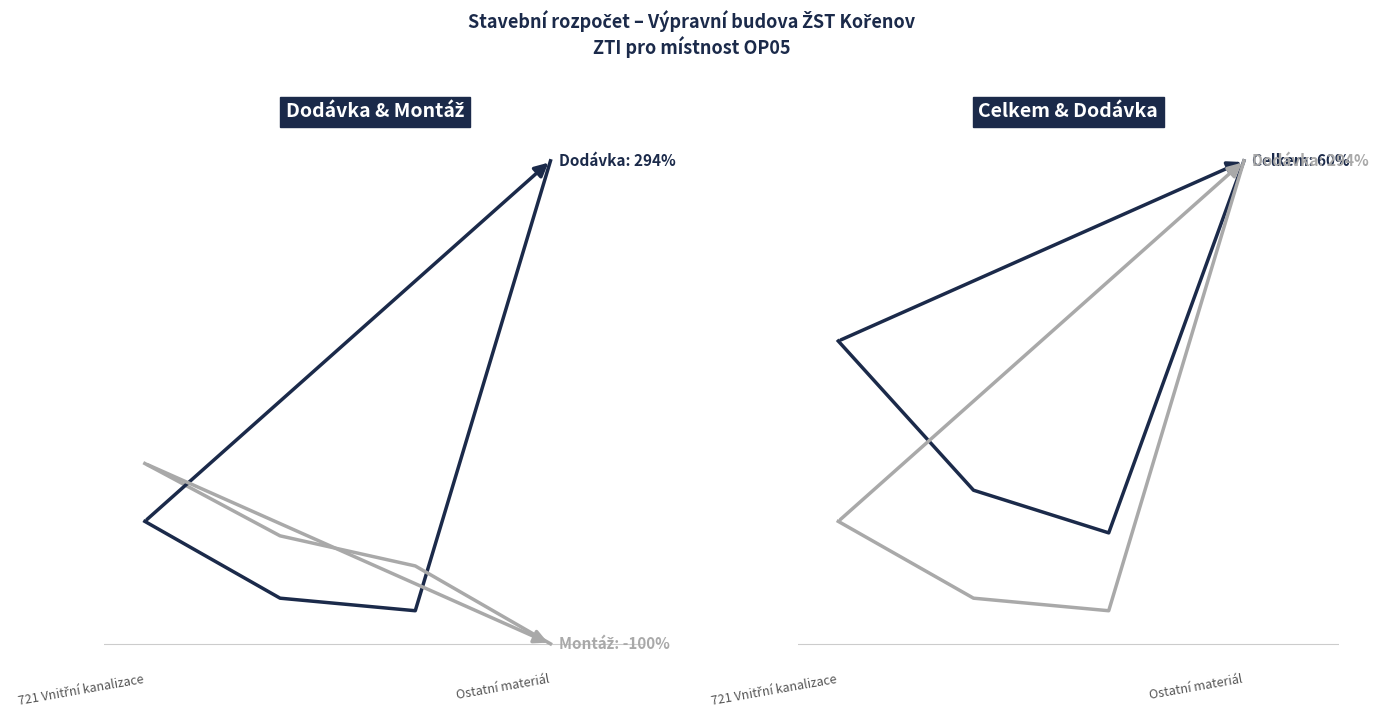

Reading right to left, extract all data points from this chart.

Dodávka: 46357.0	3174.3	4379.5	11751.3
Montáž: 0.0	7473.7	10363.1	17308.2
Celkem: 46357.0	10648.0	14742.6	29059.5